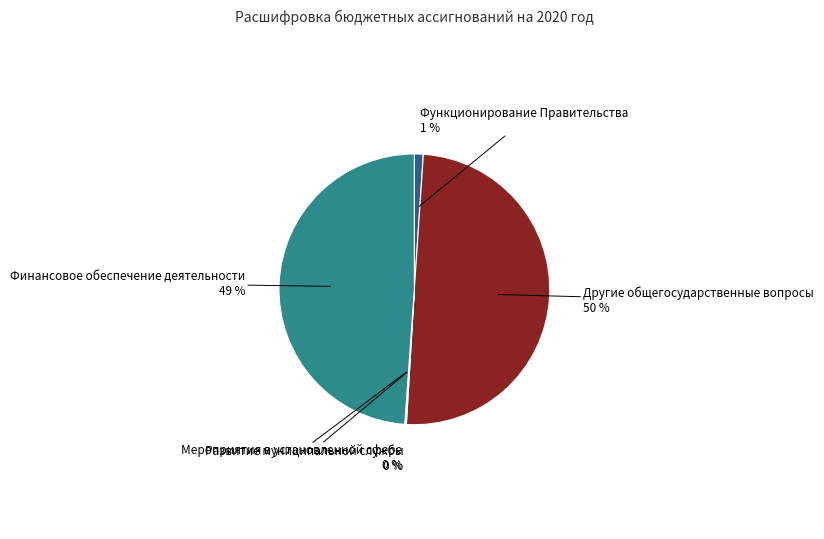

True or false: Другие общегосударственные вопросы accounts for 50% of the total.

True